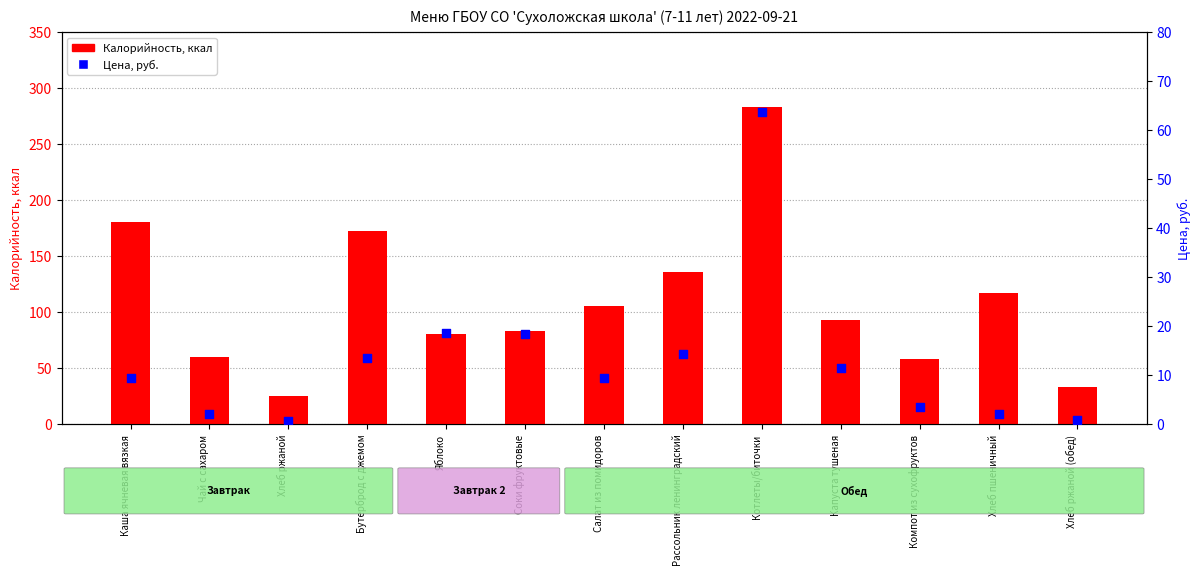

At which category is the sum across all series the highest?

Котлеты/биточки